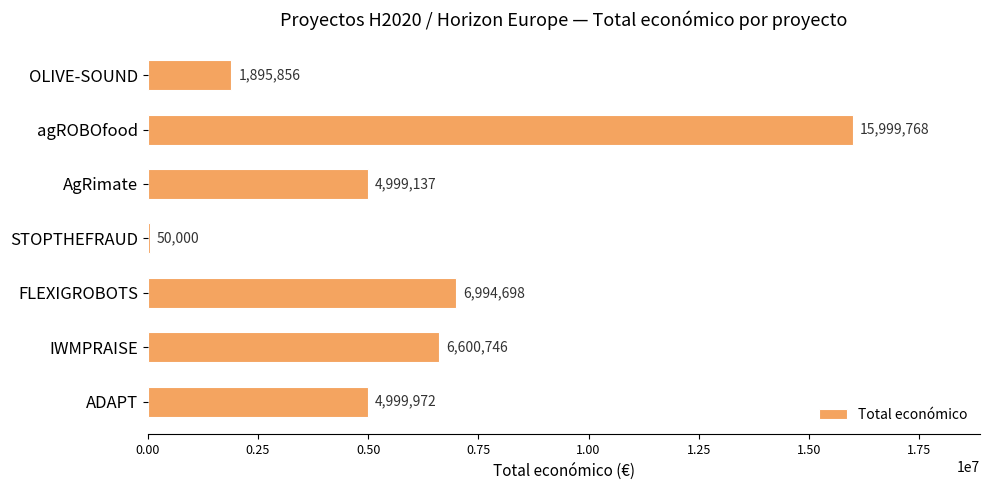

What is the sum of the values at agROBOfood and OLIVE-SOUND?

17895624